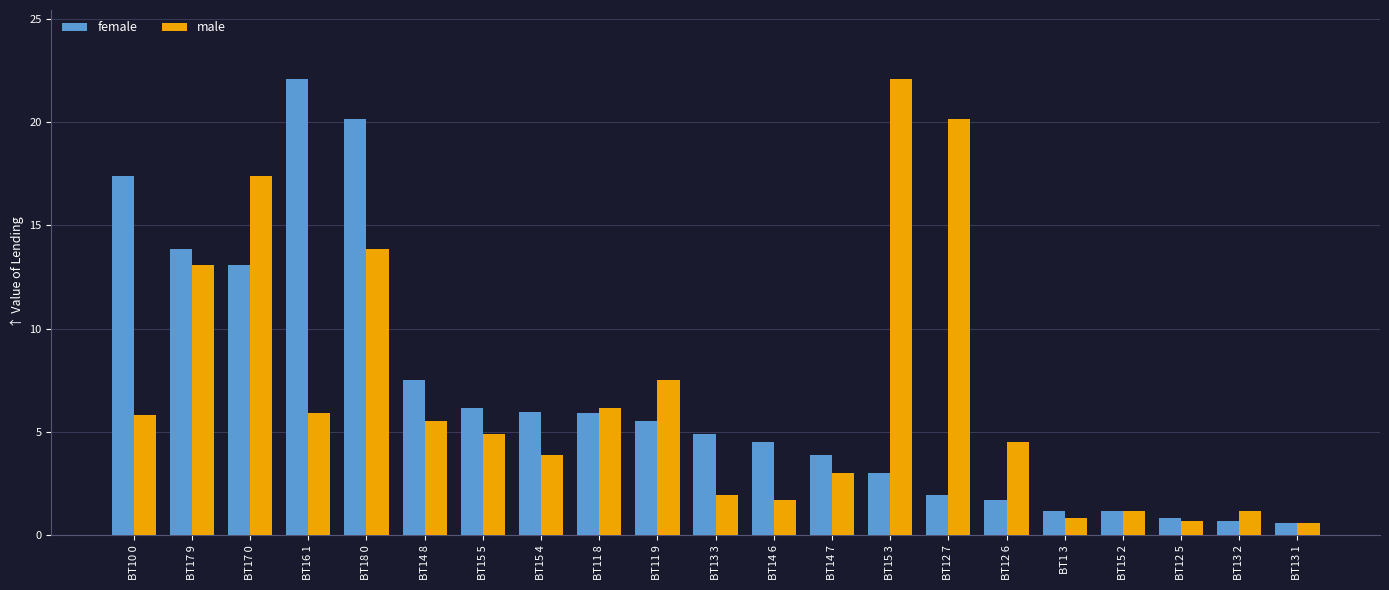

How many distinct data groups are displayed?

2